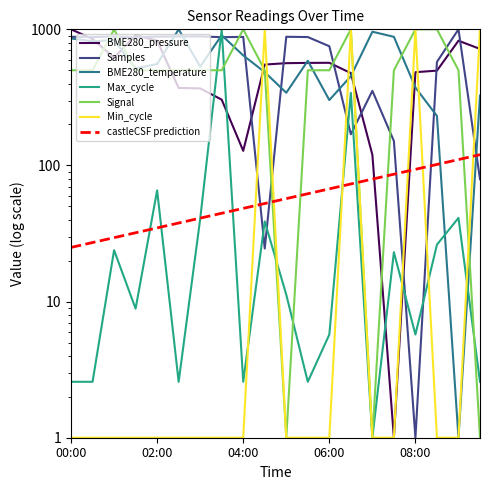

What value does the Samples series have at 05:30?

877.6